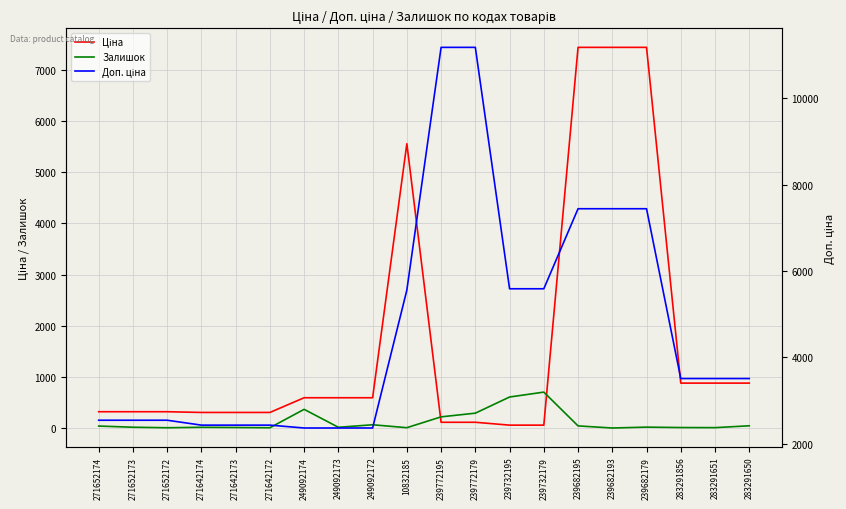

How many values in the Ціна series exceed 591?

10